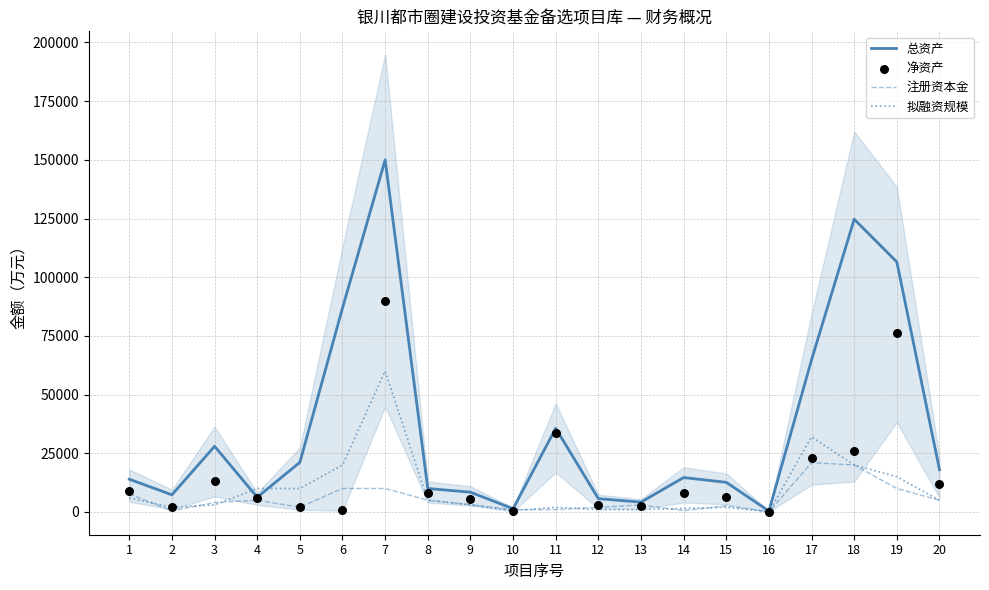

What is the total value across all series at 8?

28000.0